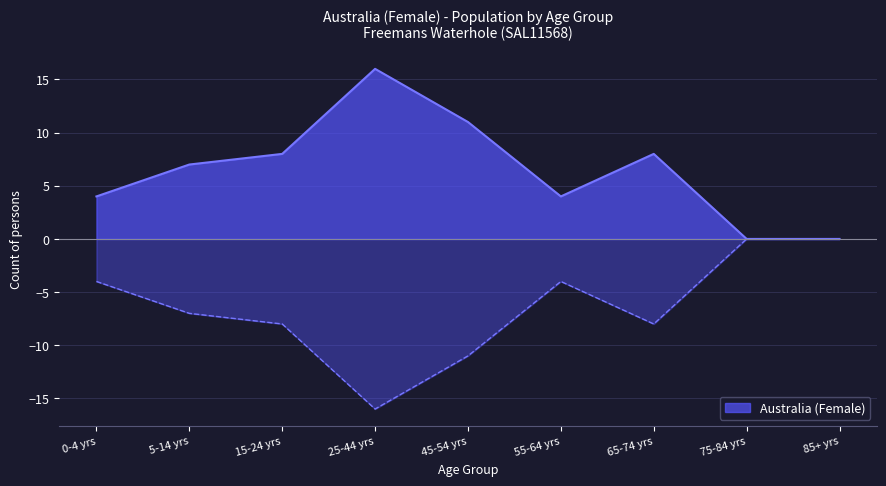

At which label does Australia (Female) reach its peak?

25-44 yrs